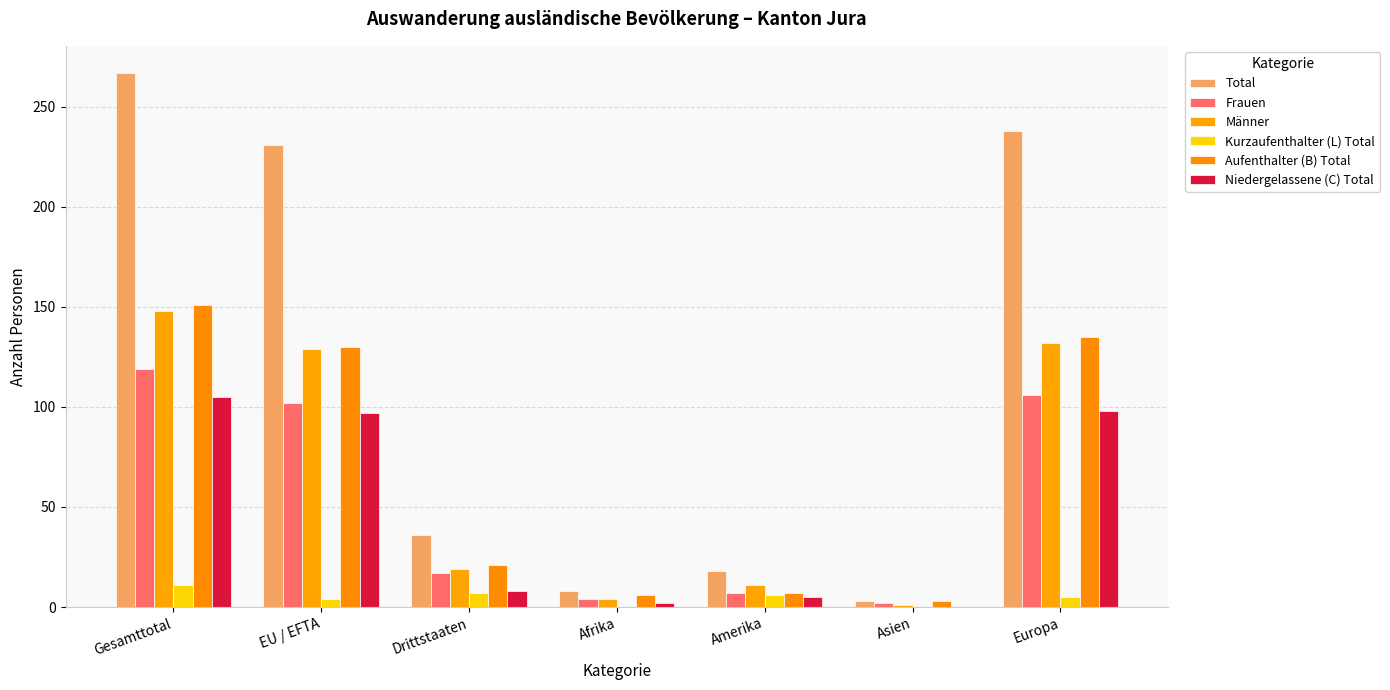

How many categories are shown in the chart?

7